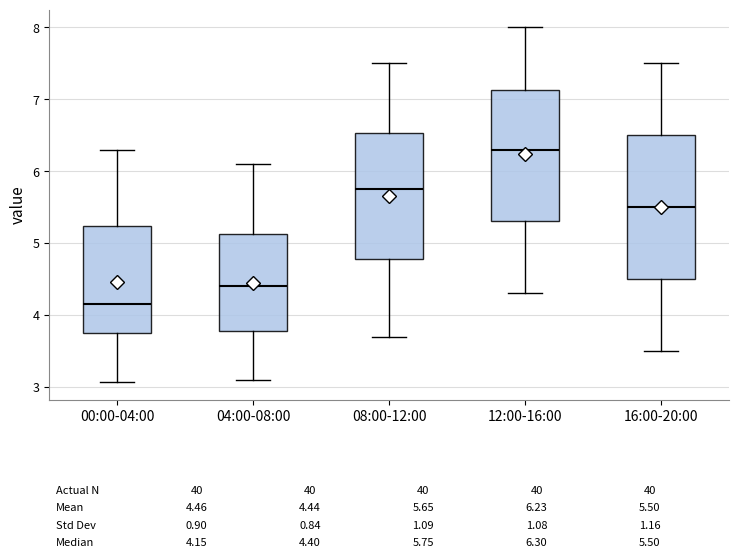

Which box has the lowest median line?

00:00-04:00